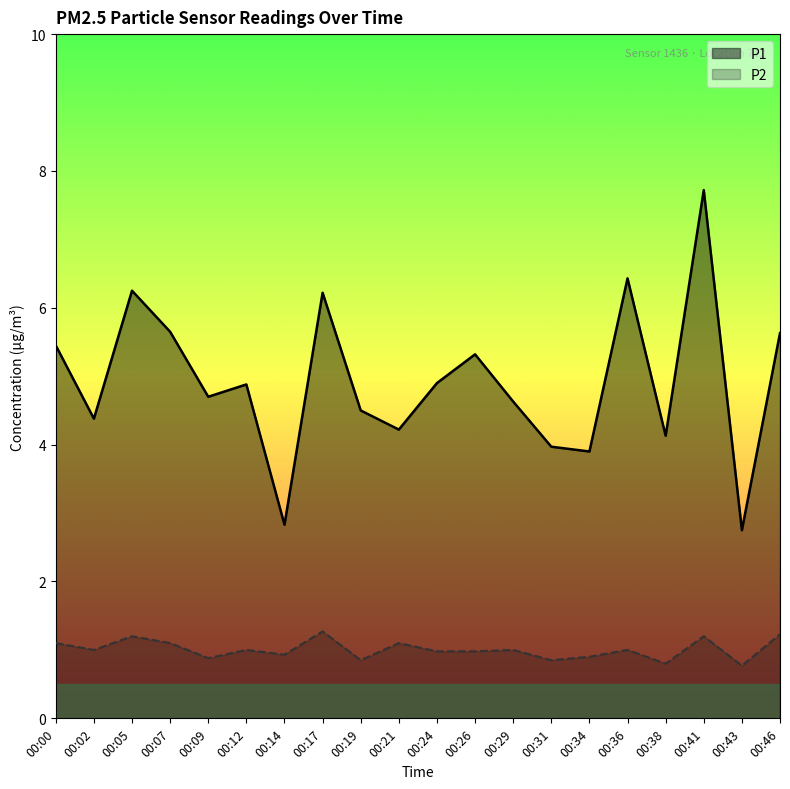

Reading right to left, extract all data points from this chart.

P1: 00:46=5.6	00:43=2.8	00:41=7.7	00:38=4.1	00:36=6.4	00:34=3.9	00:31=4.0	00:29=4.6	00:26=5.3	00:24=4.9	00:21=4.2	00:19=4.5	00:17=6.2	00:14=2.8	00:12=4.9	00:09=4.7	00:07=5.7	00:05=6.2	00:02=4.4	00:00=5.5
P2: 00:46=1.2	00:43=0.8	00:41=1.2	00:38=0.8	00:36=1.0	00:34=0.9	00:31=0.8	00:29=1.0	00:26=1.0	00:24=1.0	00:21=1.1	00:19=0.8	00:17=1.3	00:14=0.9	00:12=1.0	00:09=0.9	00:07=1.1	00:05=1.2	00:02=1.0	00:00=1.1